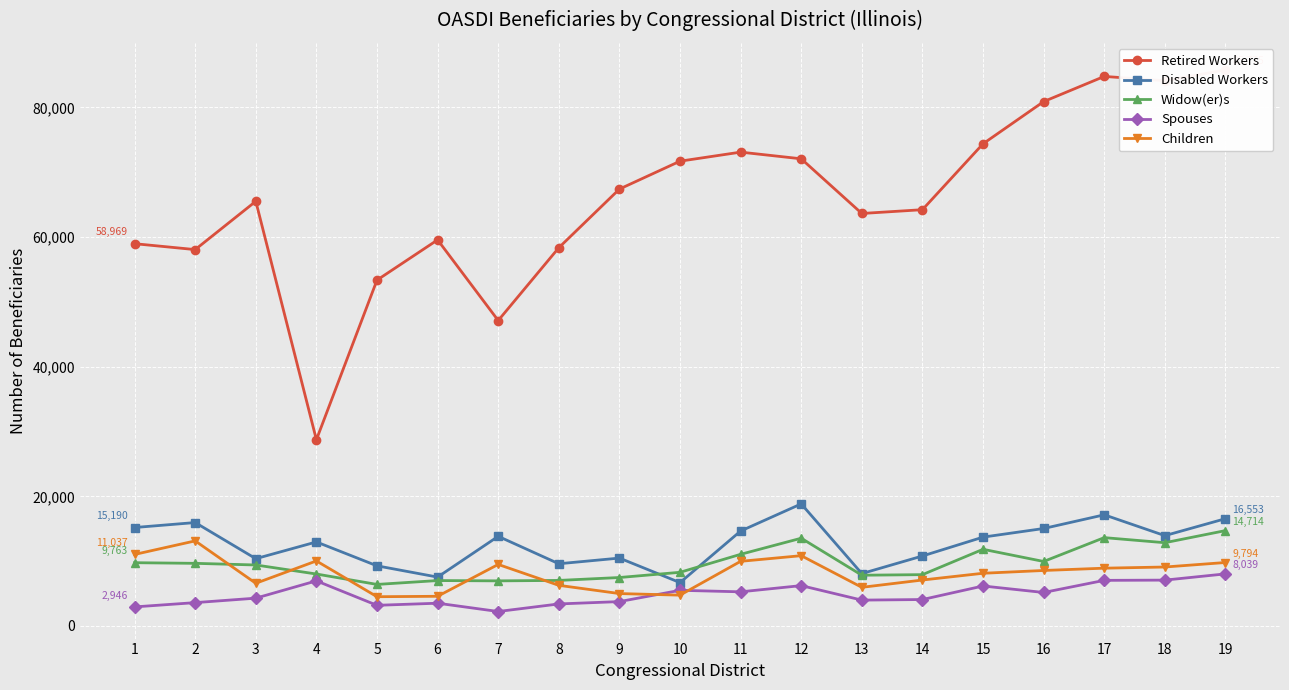

What is the minimum value shown in the chart?

2236